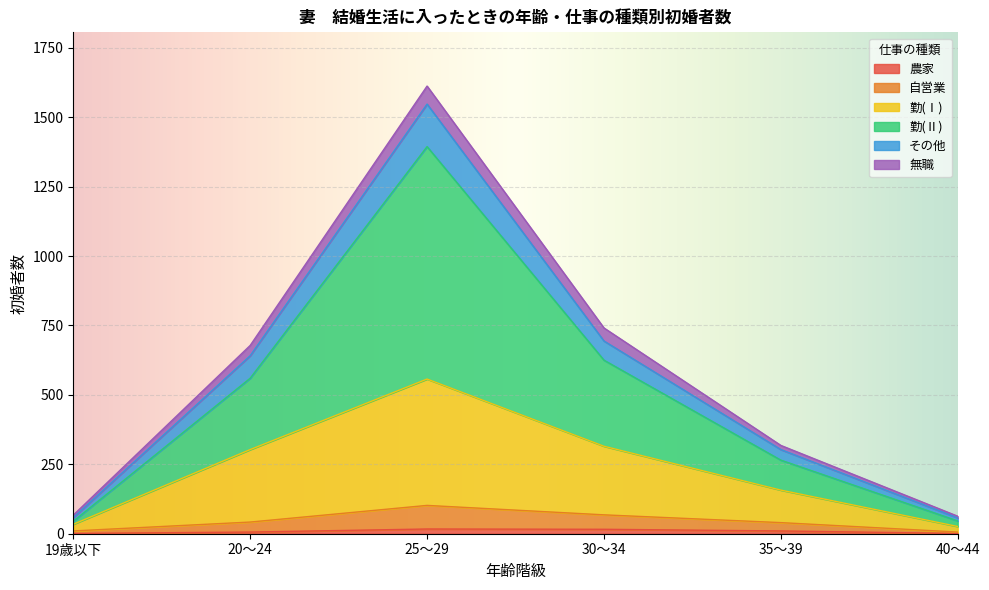

At which category is the sum across all series the highest?

25～29